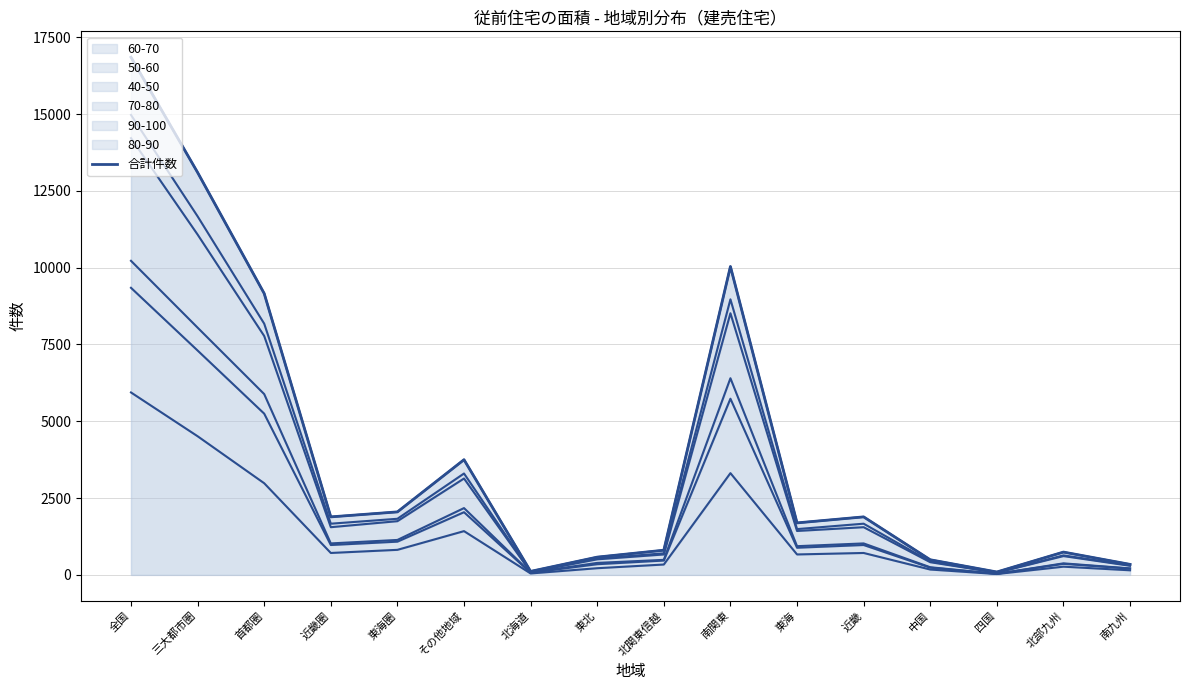

True or false: there are more than 0 points higher than both neighbors.

True